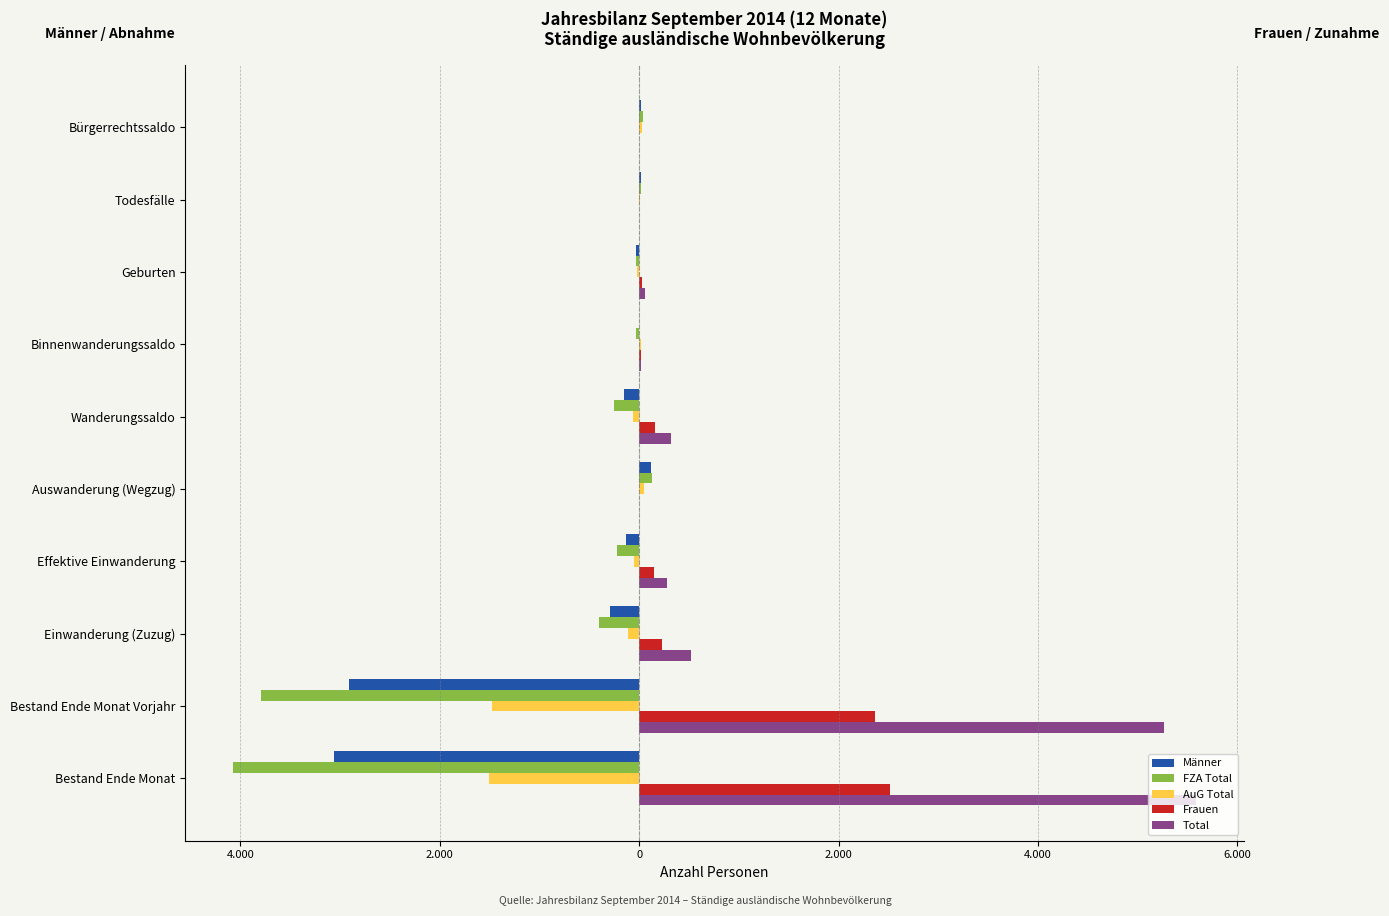

What are all the series names shown in the legend?

Männer, FZA Total, AuG Total, Frauen, Total